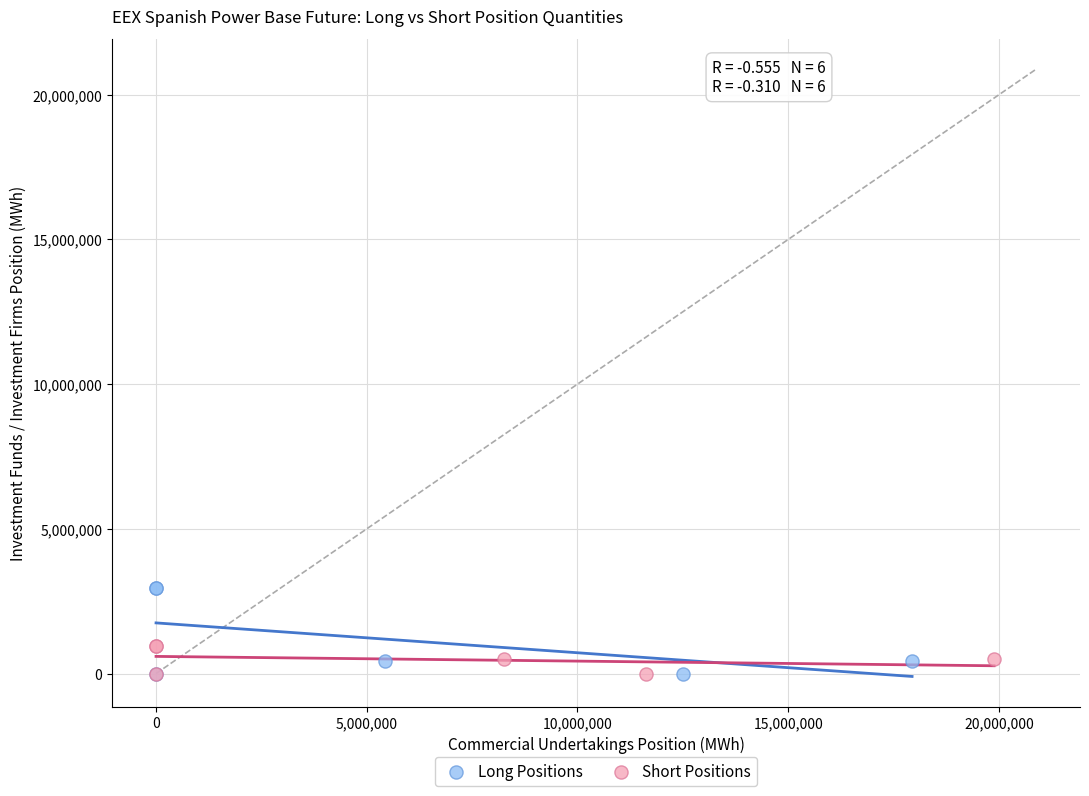

Which series has the largest Y range (max minus min)?

Long Positions